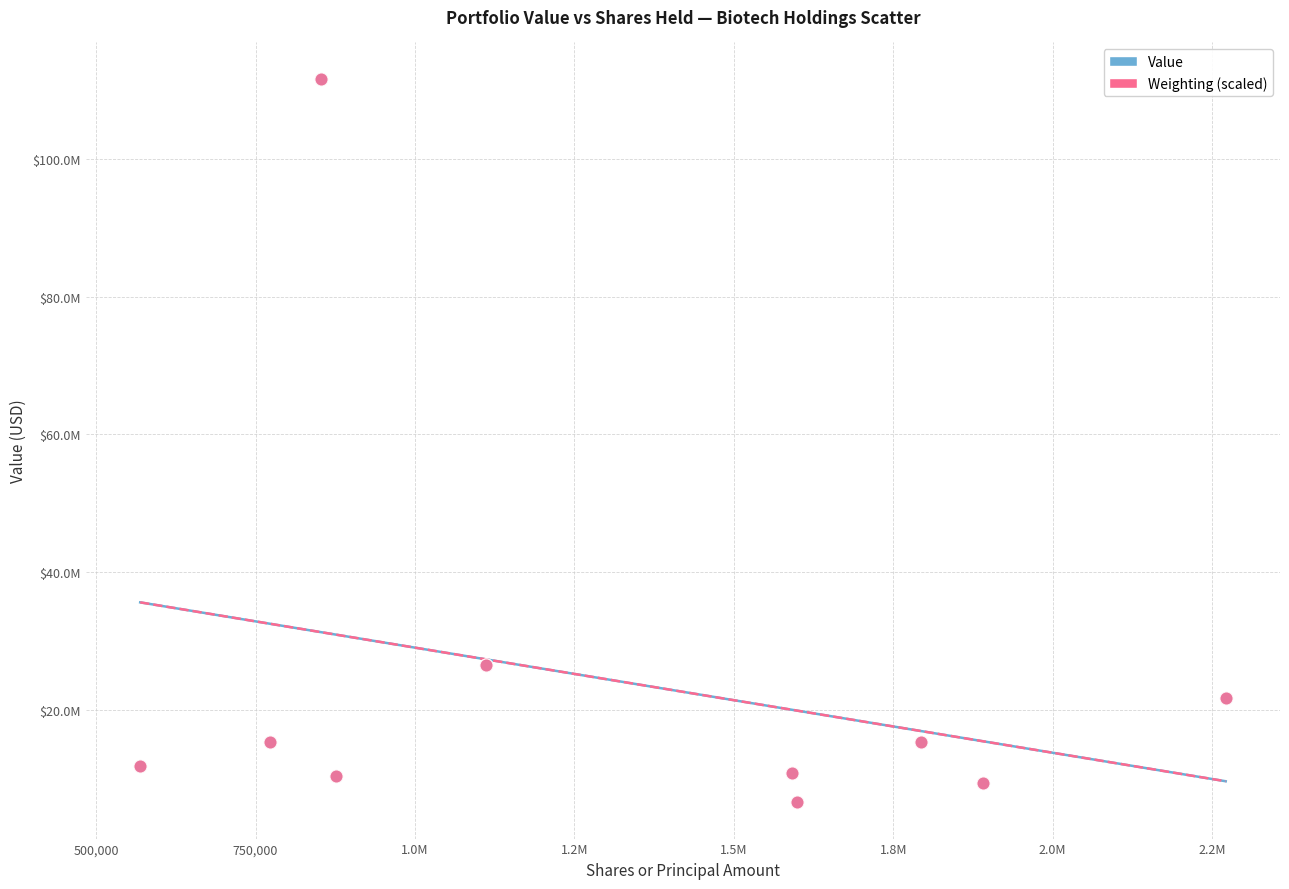

What are all the series names shown in the legend?

Value, Weighting (scaled)